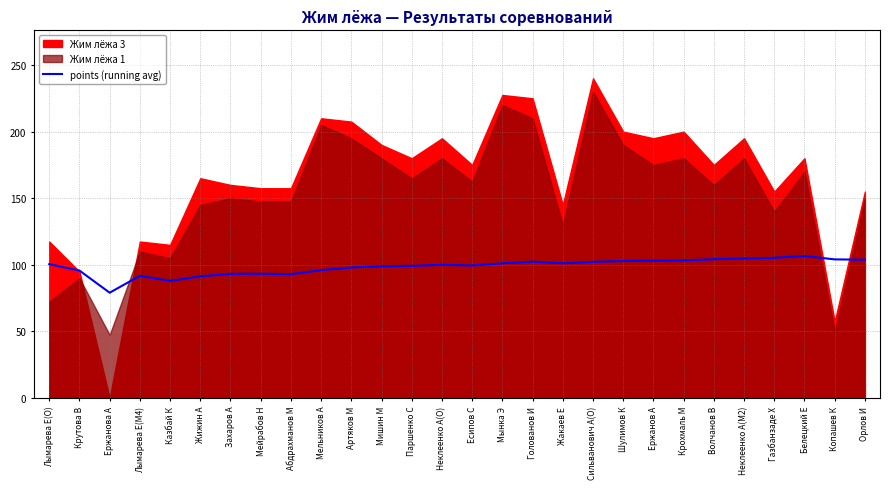

Where does the data first go above 100?

Лымарева Е(O)